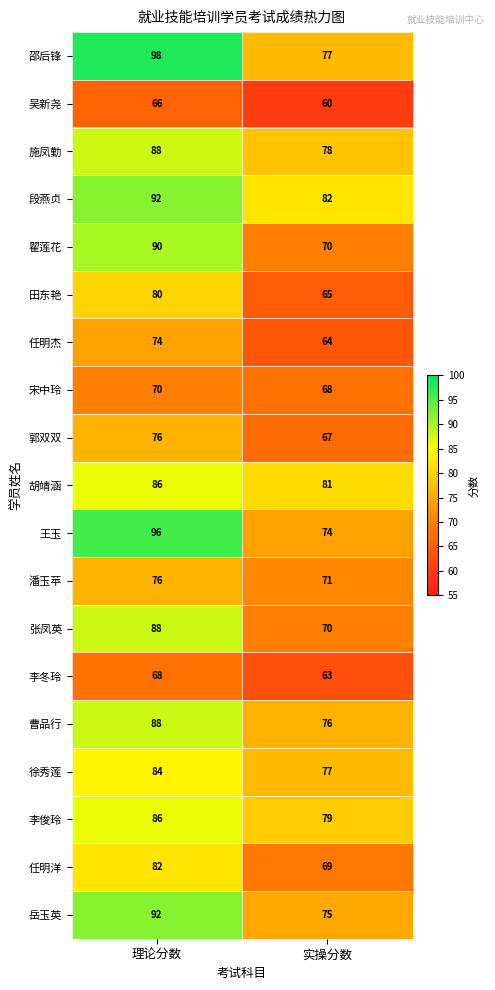

The 翟莲花 series shows 19 at 理论分数. True or false?

False